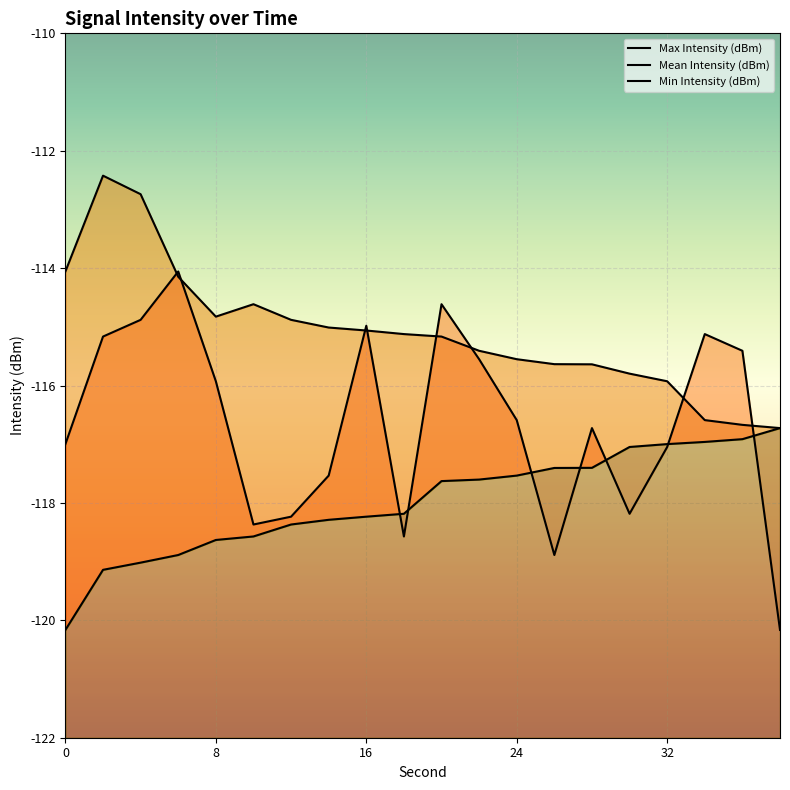

True or false: Mean Intensity (dBm) has more than 1 points higher than both neighbors.

True